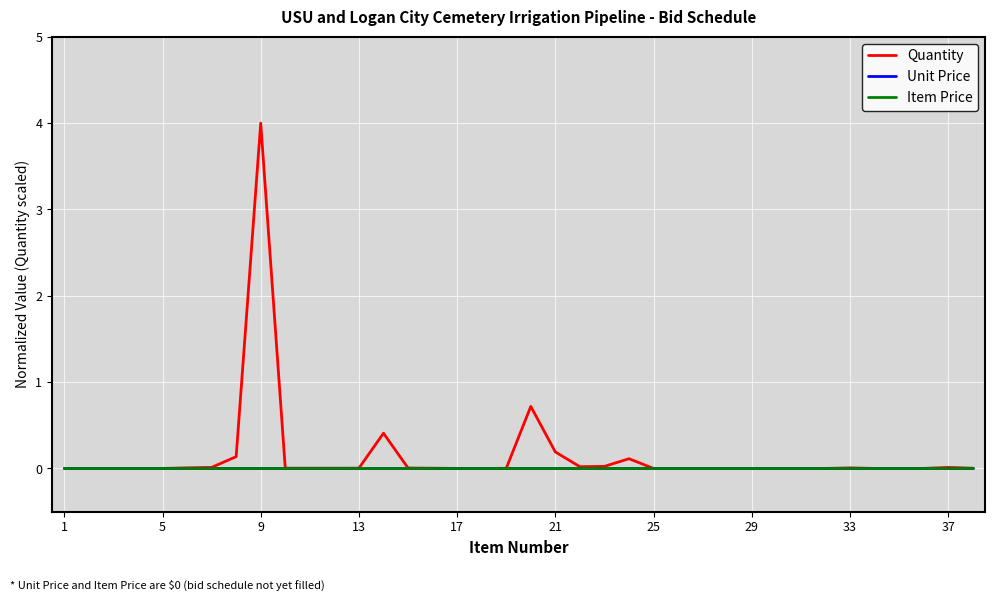

How many lines are shown in the chart?

3